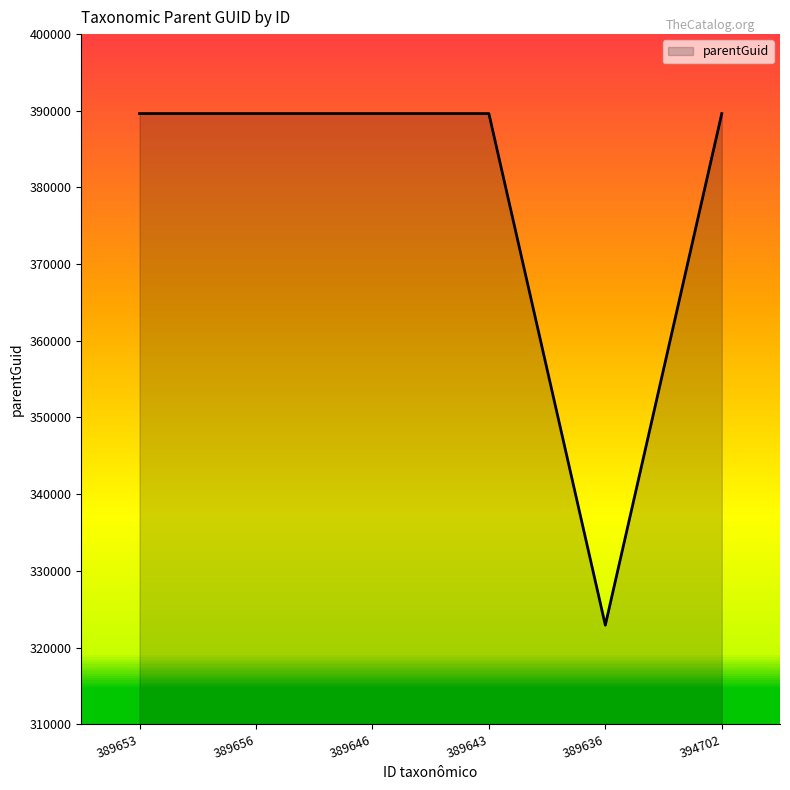

Which label corresponds to the smallest value in the chart?

389636